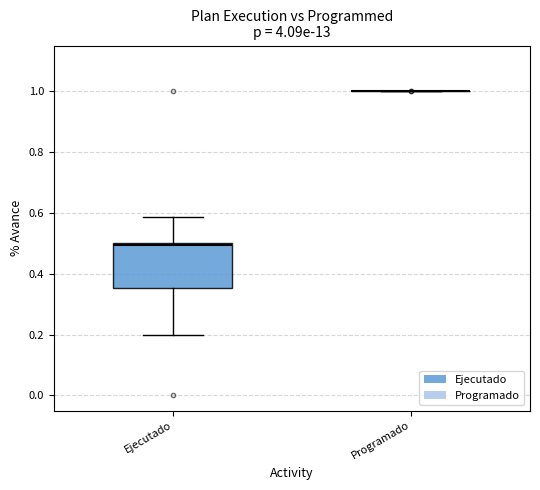

Reading left to right, transcribe this box plot: for each box, give where its median line is, the range the box spans, and where its two whiskers end, as read against the y-axis. The values are not printed on the chart, so give them approximately, as read against the axis.

Ejecutado: median 0.50, box 0.36 to 0.50, whiskers 0.20 to 0.58
Programado: box collapsed to a line at 1.00, whiskers 1.00 to 1.00